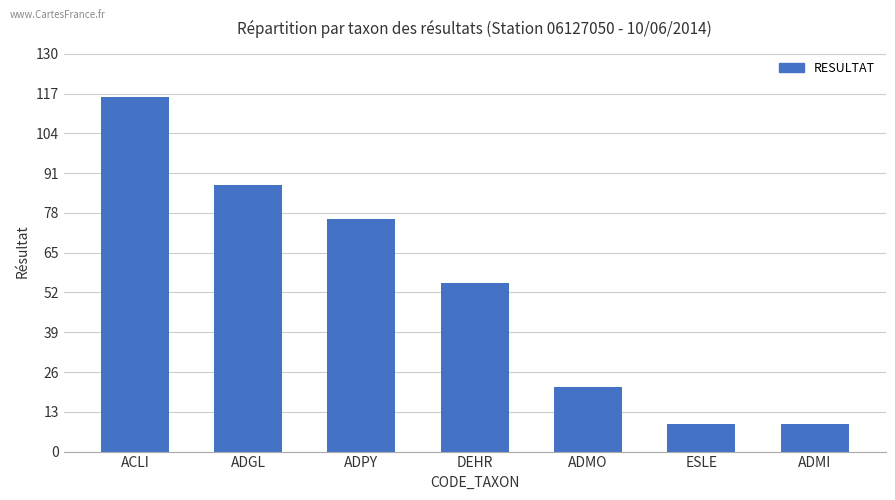

How many values are below 55?

3